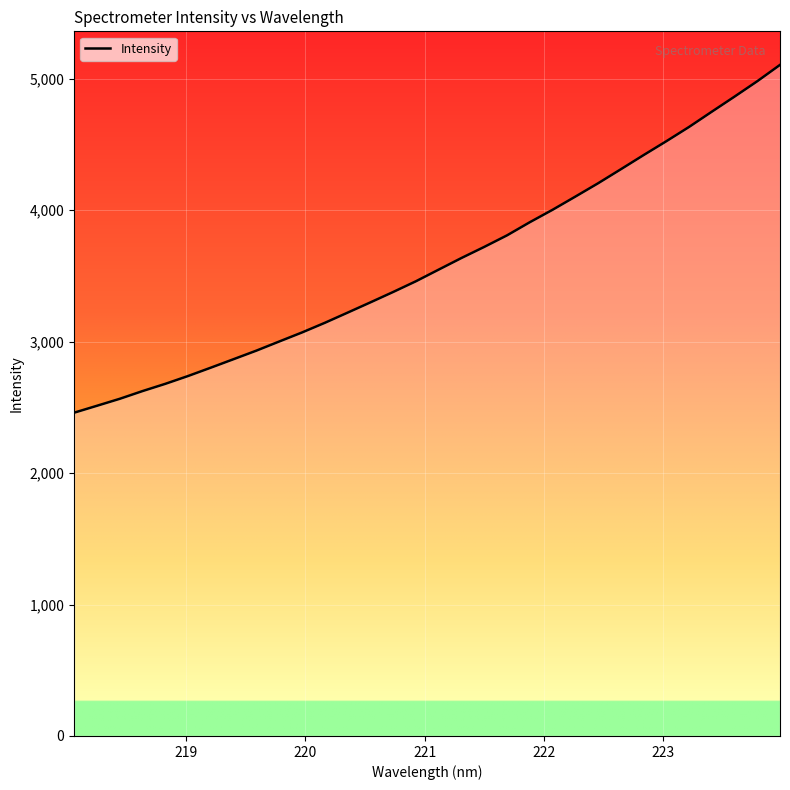

What is the maximum value shown in the chart?

5104.9